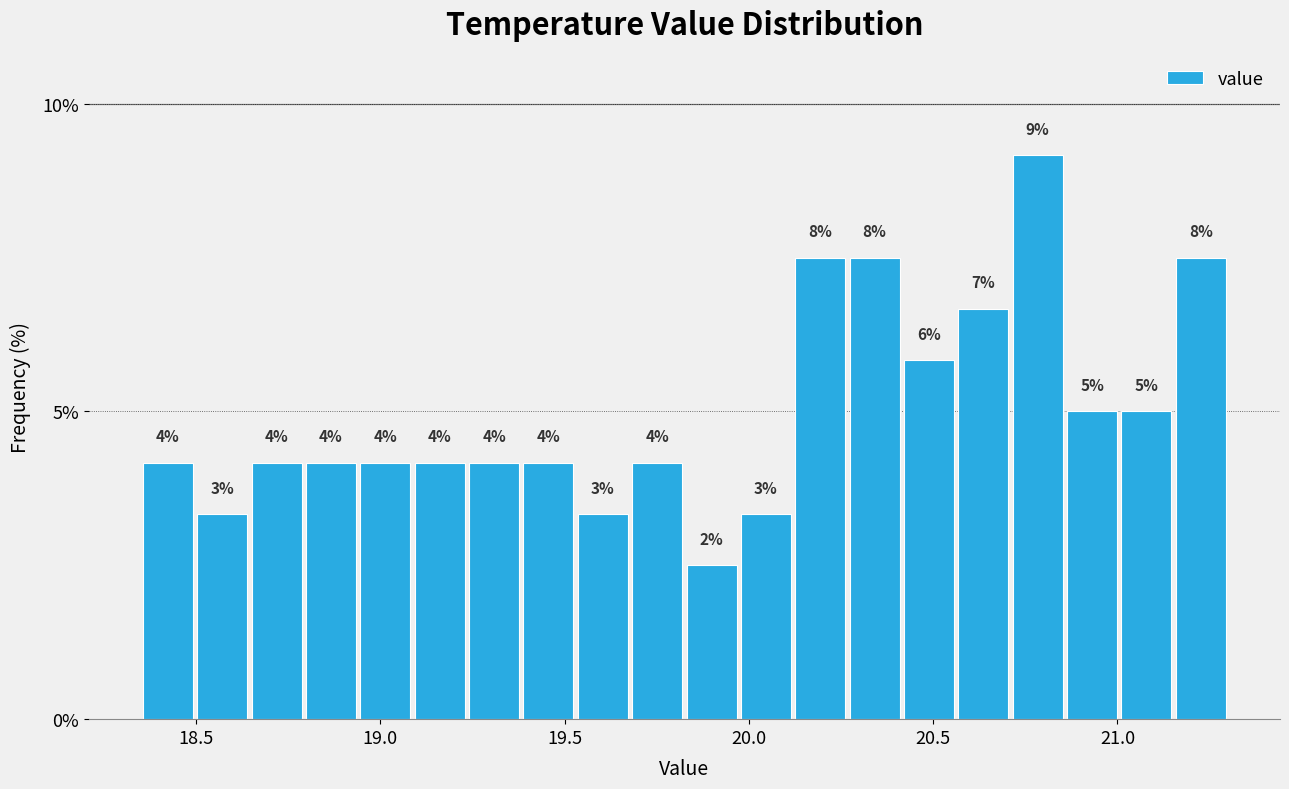

Around what value on the x-axis is the tallest bar? Give the approximate position of its centre, as read against the axis.

20.80